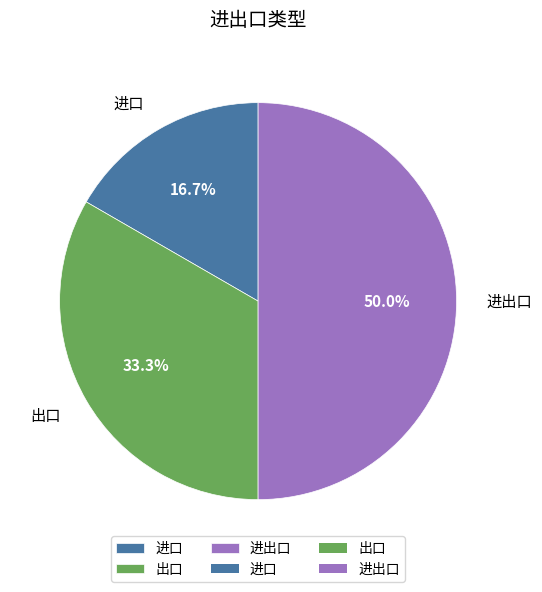

Approximately how many times larger is the value at 进出口 compared to 出口?

1.5